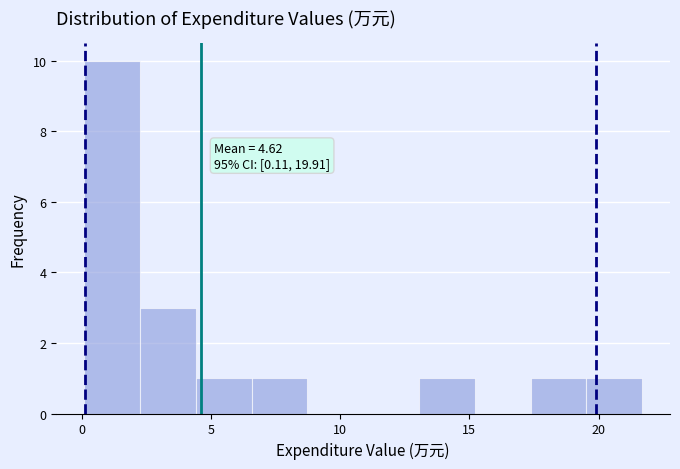

Over which range of the x-axis is the bar tallest?

0.0 to 2.5